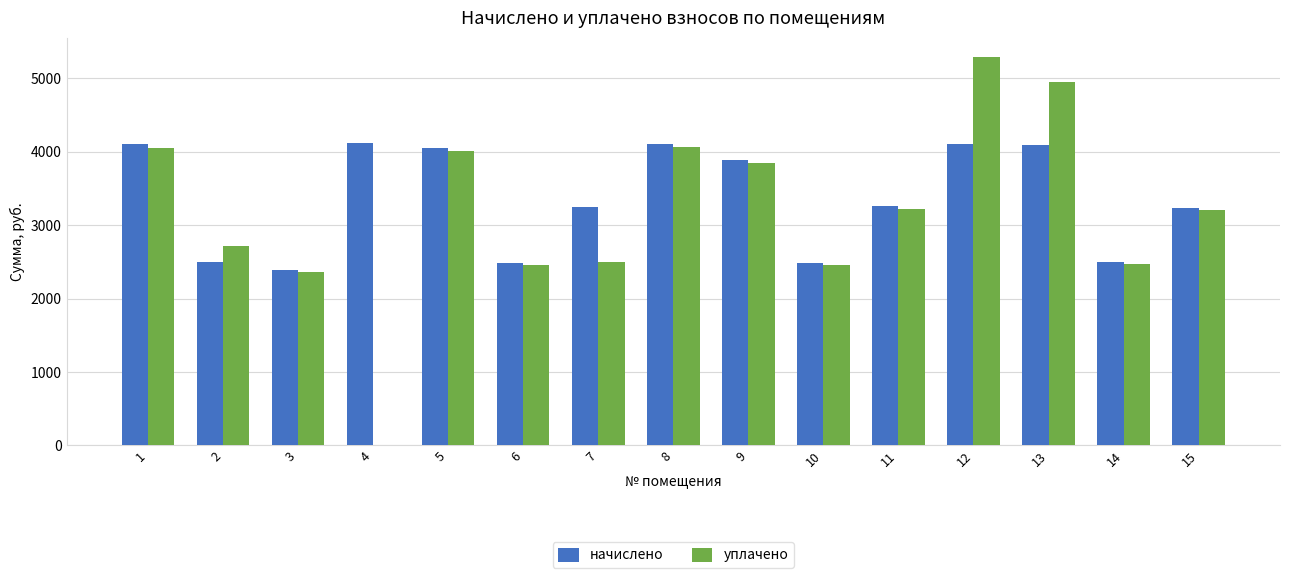

At which category is the sum across all series the highest?

12